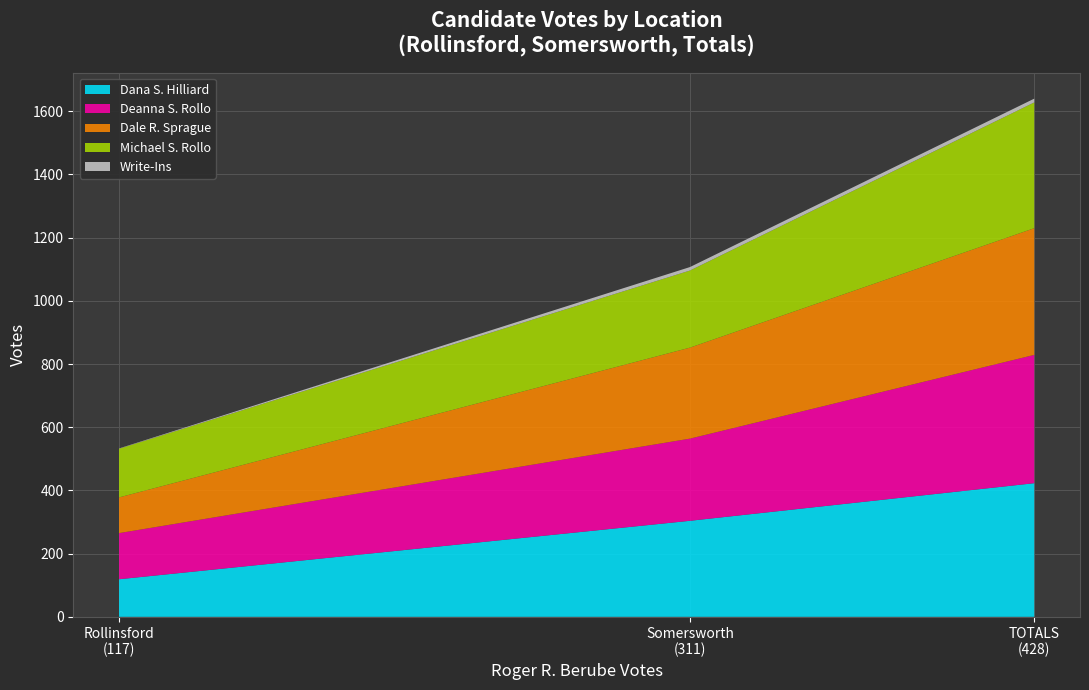

Reading right to left, transcribe all the data shown in this chart.

Dana S. Hilliard: TOTALS=423	Somersworth=304	Rollinsford=119
Deanna S. Rollo: TOTALS=406	Somersworth=260	Rollinsford=146
Dale R. Sprague: TOTALS=401	Somersworth=288	Rollinsford=113
Michael S. Rollo: TOTALS=398	Somersworth=244	Rollinsford=154
Write-Ins: TOTALS=12	Somersworth=11	Rollinsford=1